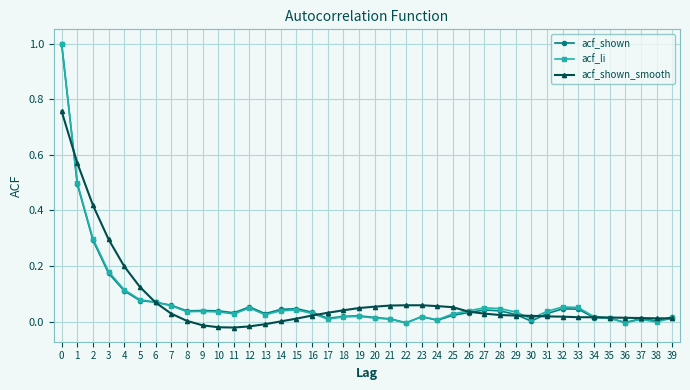

True or false: acf_li has more than 2 interior local peaks.

True